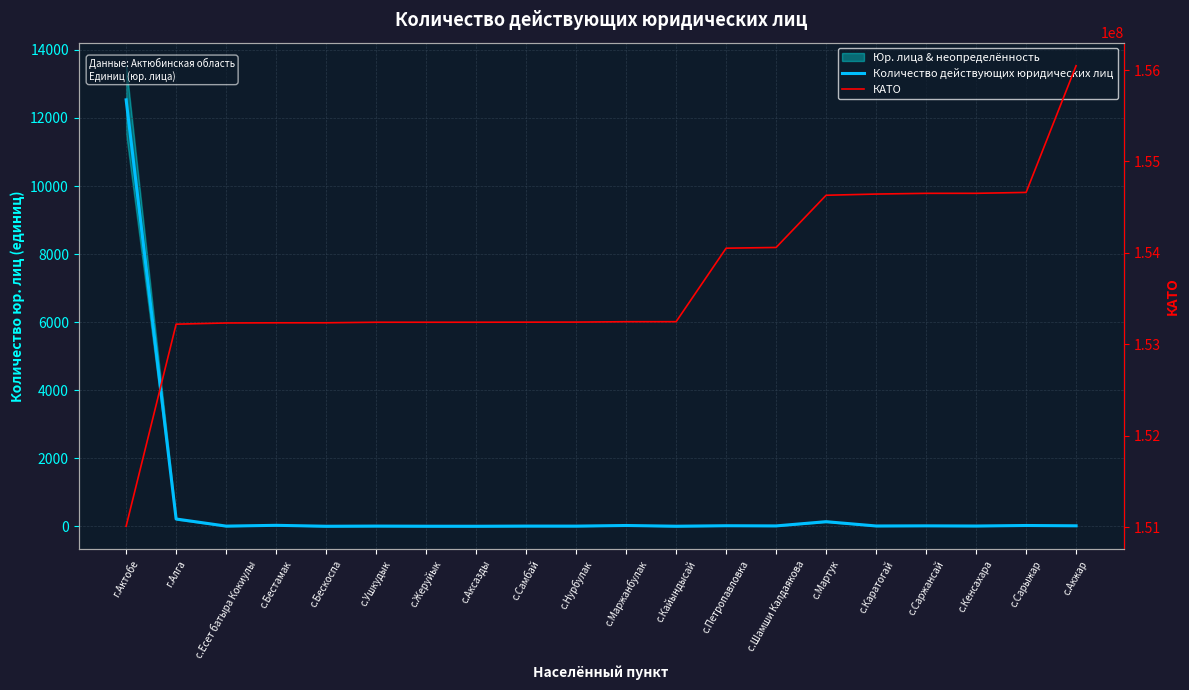

Reading left to right, what are all the values shown in this chart?

Количество действующих юридических лиц: 12533	214	5	28	1	6	2	1	6	5	23	2	16	11	135	9	13	8	23	14
КАТО: 151010000	153220100	153233100	153235100	153235300	153241100	153241200	153241300	153242100	153242800	153247100	153247200	154051100	154059100	154630100	154643100	154651100	154651300	154661100	156047100